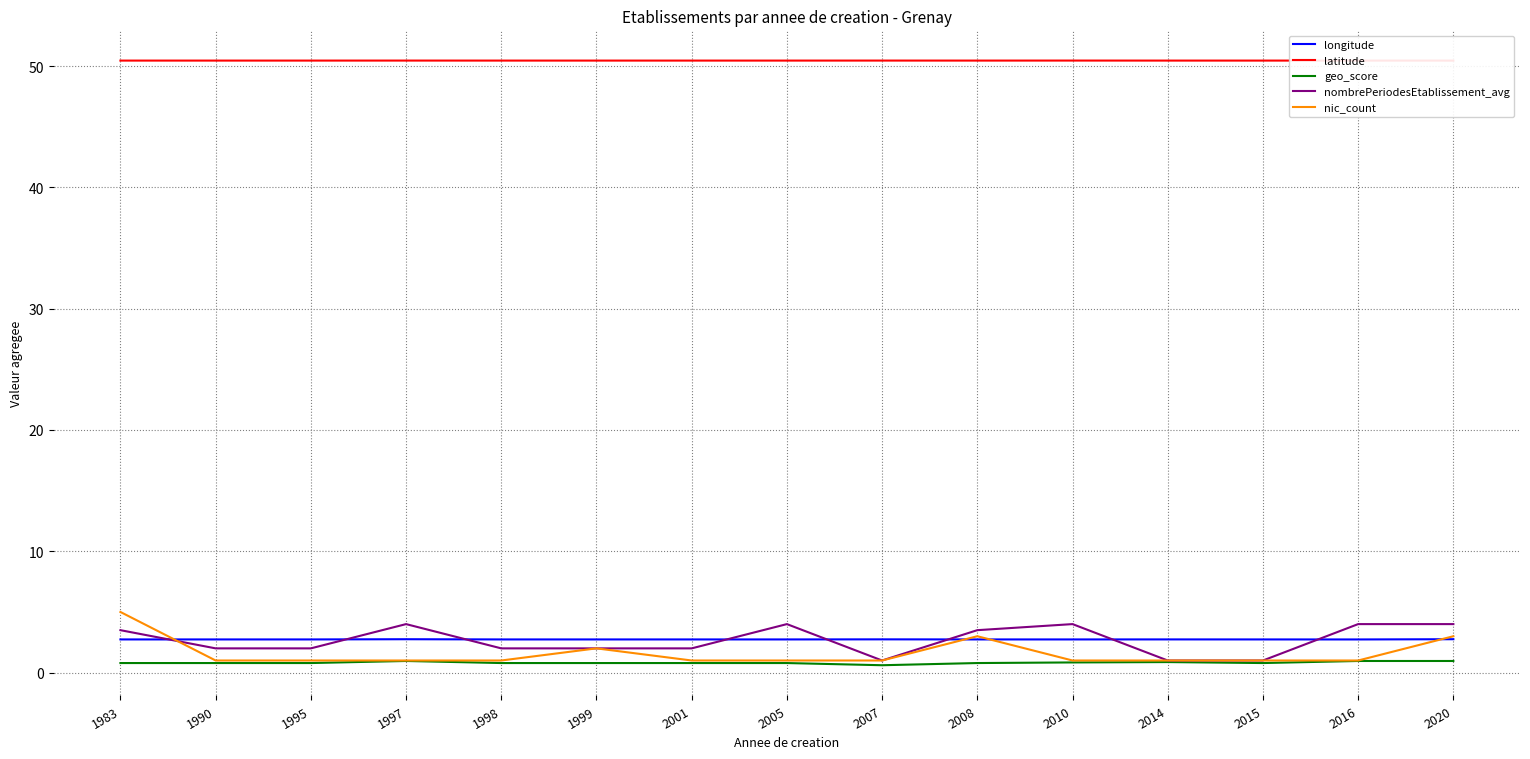

Reading left to right, extract all data points from this chart.

longitude: 1983=2.7	1990=2.7	1995=2.7	1997=2.8	1998=2.7	1999=2.7	2001=2.7	2005=2.7	2007=2.7	2008=2.7	2010=2.7	2014=2.7	2015=2.7	2016=2.7	2020=2.8
latitude: 1983=50.4	1990=50.4	1995=50.4	1997=50.5	1998=50.4	1999=50.4	2001=50.4	2005=50.4	2007=50.5	2008=50.4	2010=50.5	2014=50.4	2015=50.4	2016=50.5	2020=50.4
geo_score: 1983=0.8	1990=0.8	1995=0.8	1997=1.0	1998=0.8	1999=0.8	2001=0.8	2005=0.8	2007=0.6	2008=0.8	2010=0.8	2014=0.9	2015=0.8	2016=1.0	2020=1.0
nombrePeriodesEtablissement_avg: 1983=3.5	1990=2.0	1995=2.0	1997=4.0	1998=2.0	1999=2.0	2001=2.0	2005=4.0	2007=1.0	2008=3.5	2010=4.0	2014=1.0	2015=1.0	2016=4.0	2020=4.0
nic_count: 1983=5.0	1990=1.0	1995=1.0	1997=1.0	1998=1.0	1999=2.0	2001=1.0	2005=1.0	2007=1.0	2008=3.0	2010=1.0	2014=1.0	2015=1.0	2016=1.0	2020=3.0